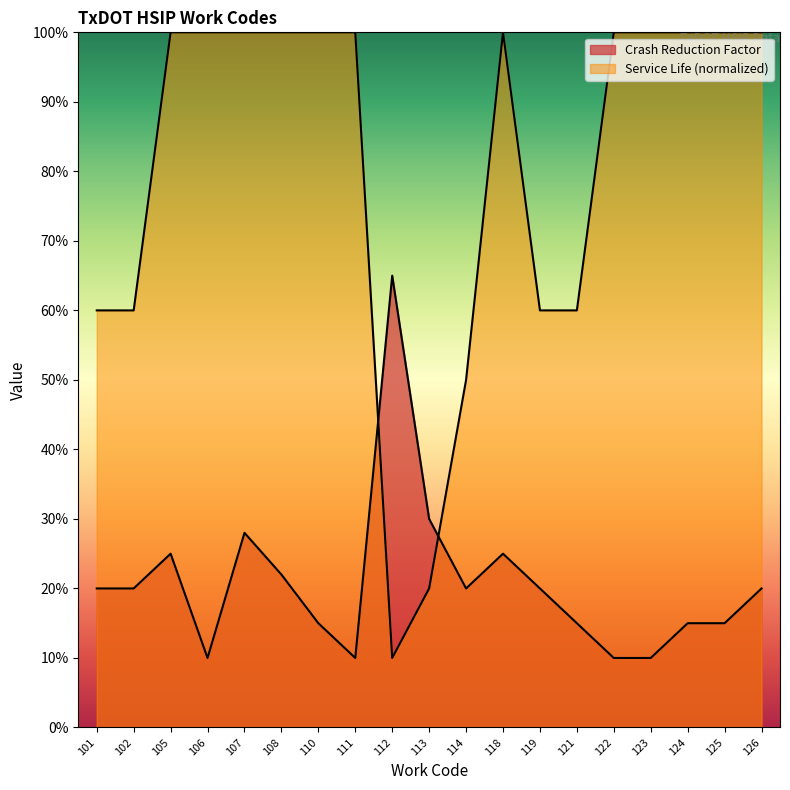

What is the value of the Crash Reduction Factor point at the 15th from the left?

0.1